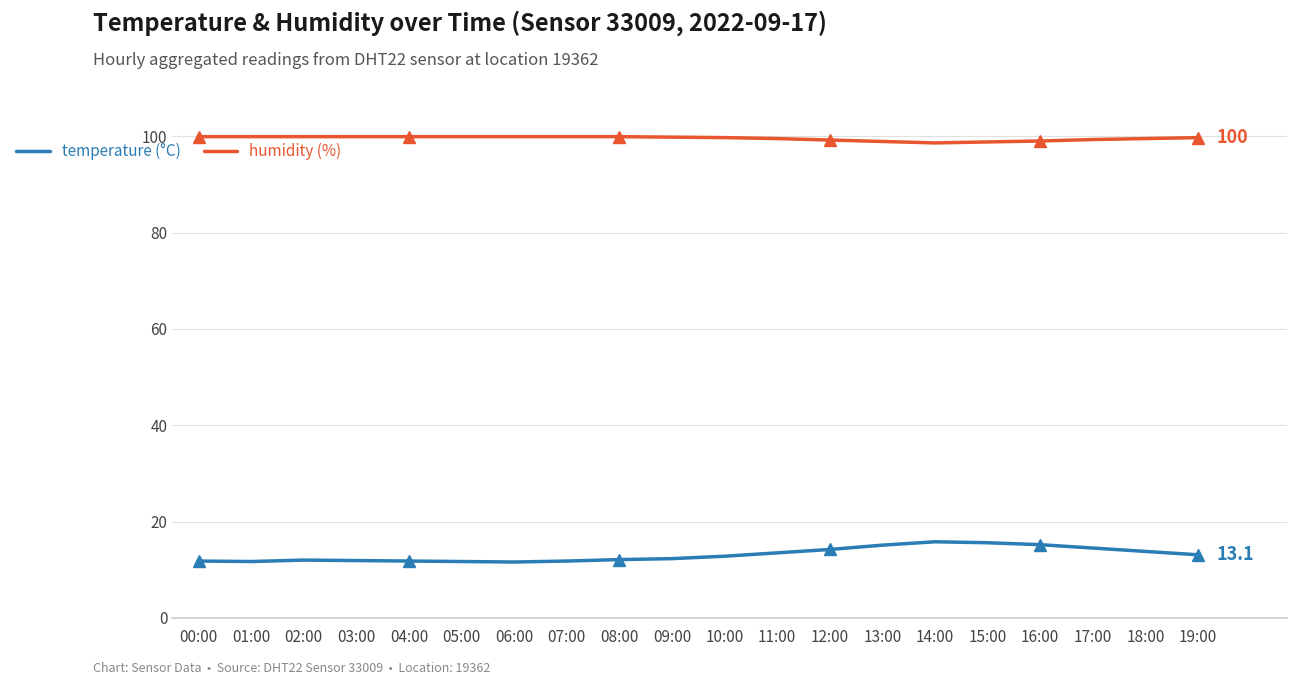

What is the sum of all temperature values?

262.3